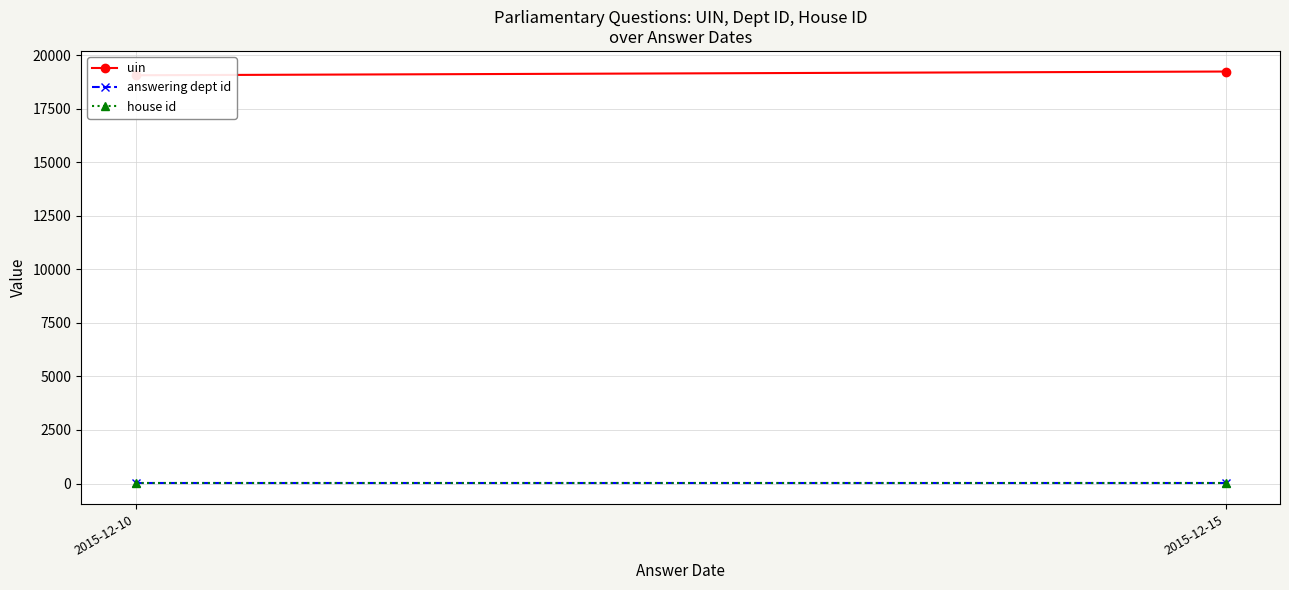

Rank the series at 2015-12-15 from lowest to highest value.

house id, answering dept id, uin